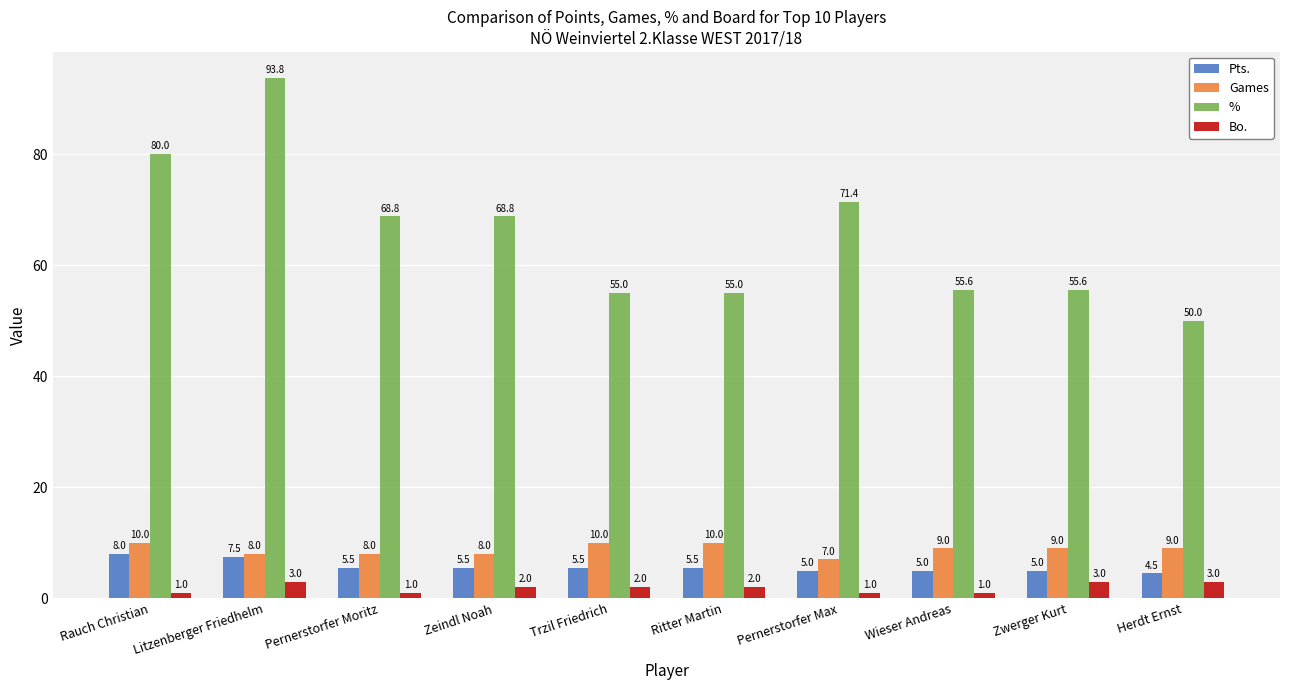

Where is % nearest to the value 71?

Pernerstorfer Max